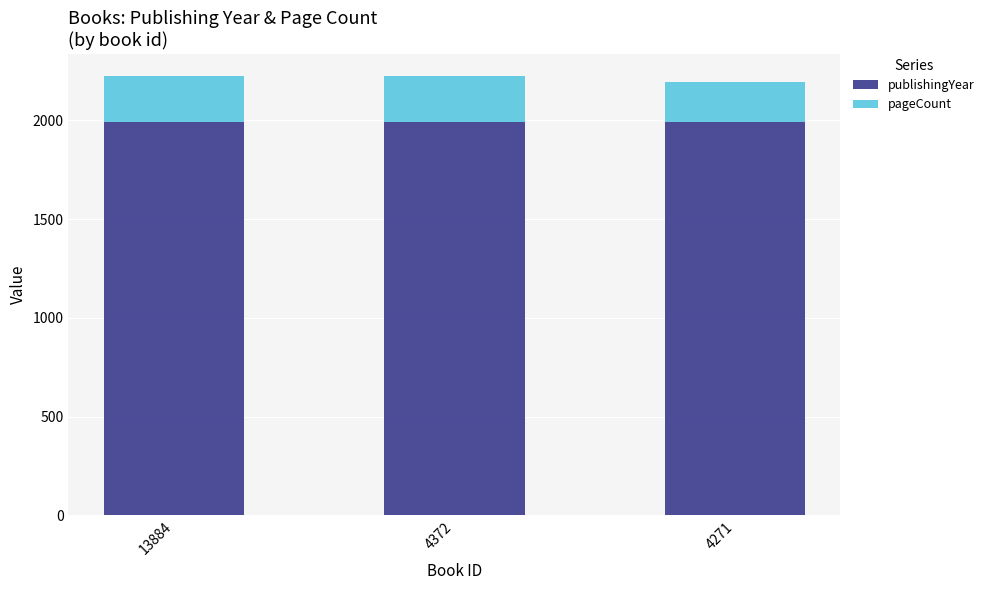

What is the highest value of the publishingYear series?

1993